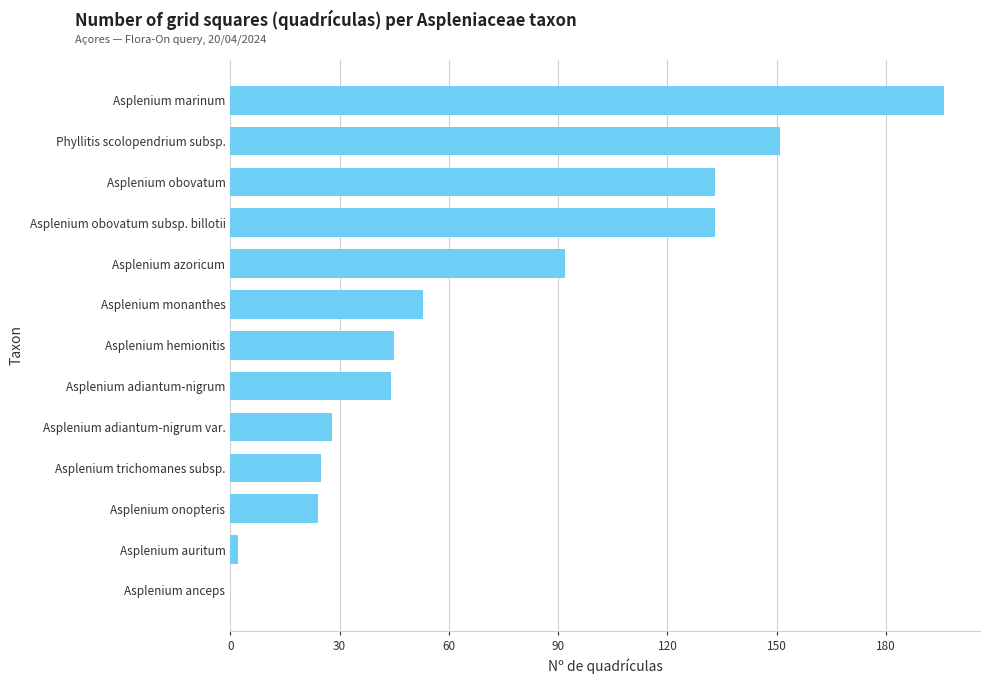

What is the sum of all values?

926